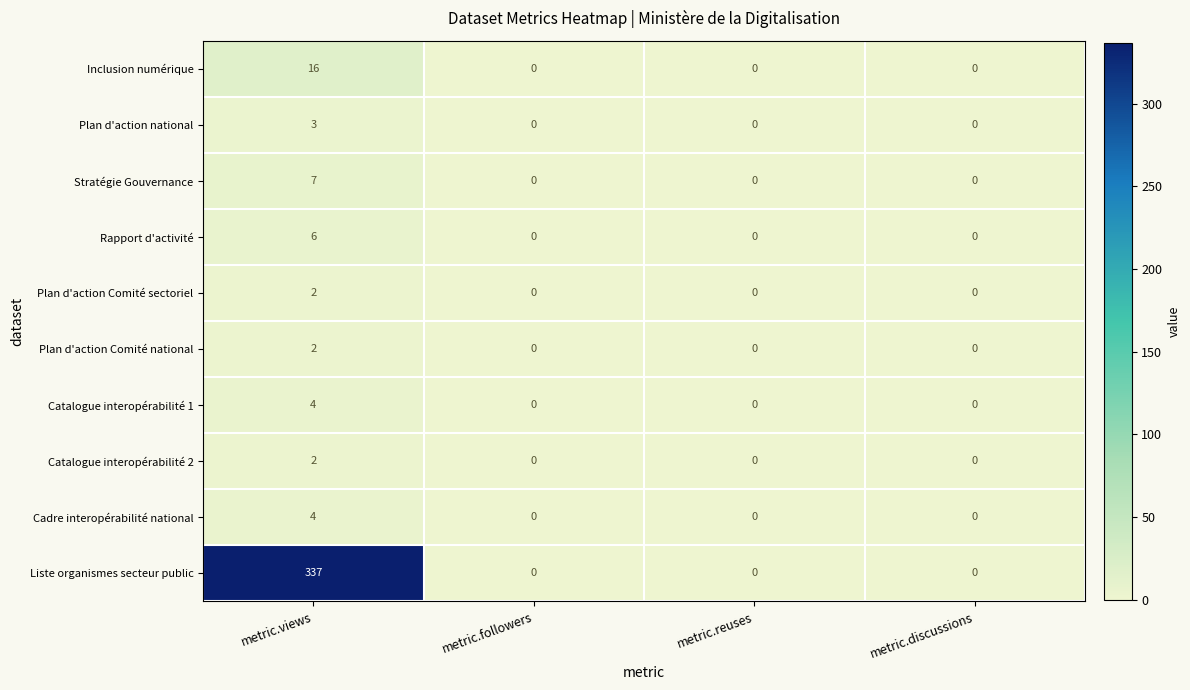

Which series has the largest range (max minus min)?

Liste organismes secteur public